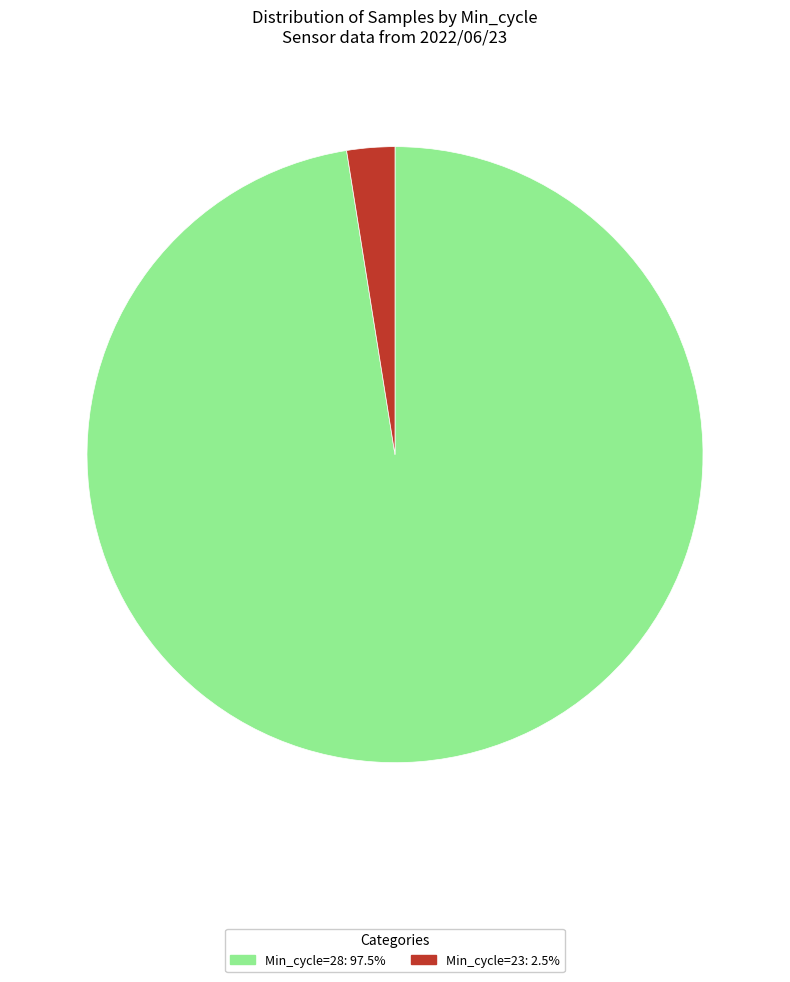

Does any single category account for the majority?

Yes